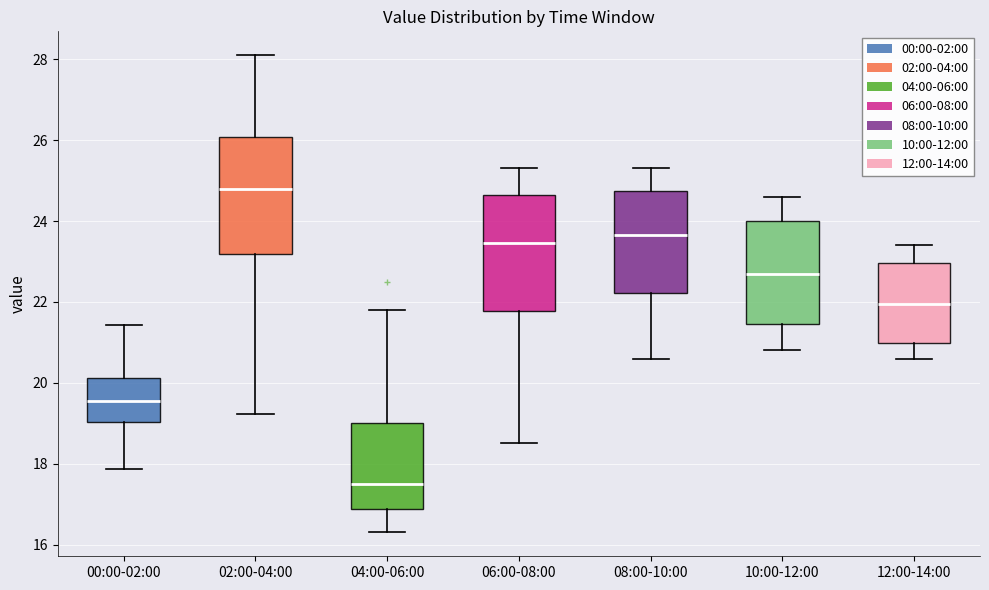

Which box's median line is the lowest?

04:00-06:00